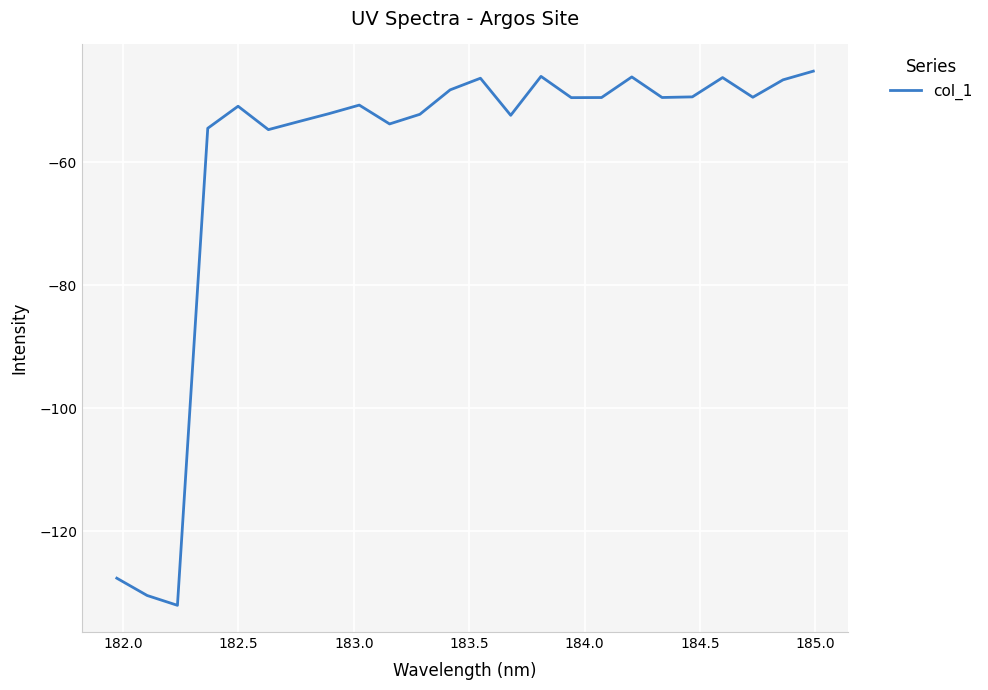

What is the minimum value shown in the chart?

-132.0